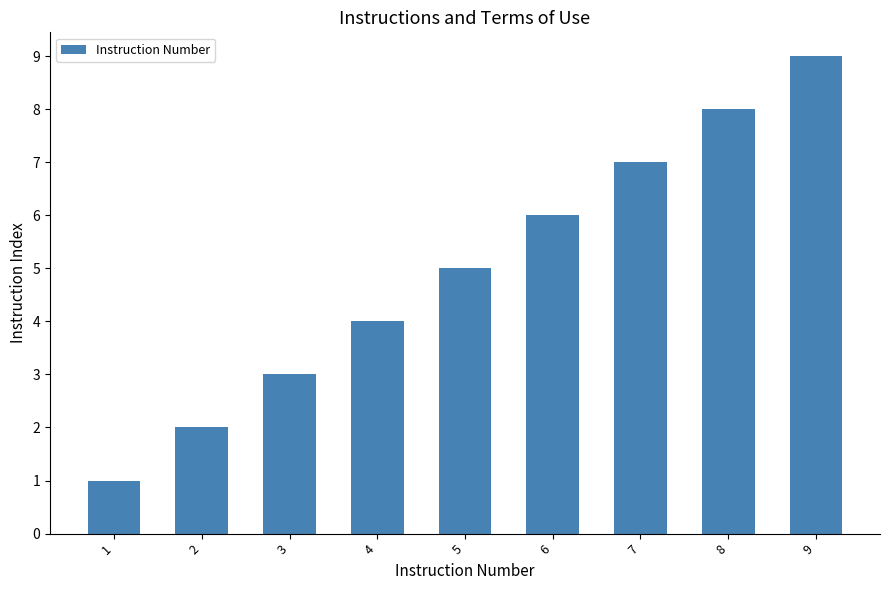

List the labels in order of value, smallest first.

1, 2, 3, 4, 5, 6, 7, 8, 9